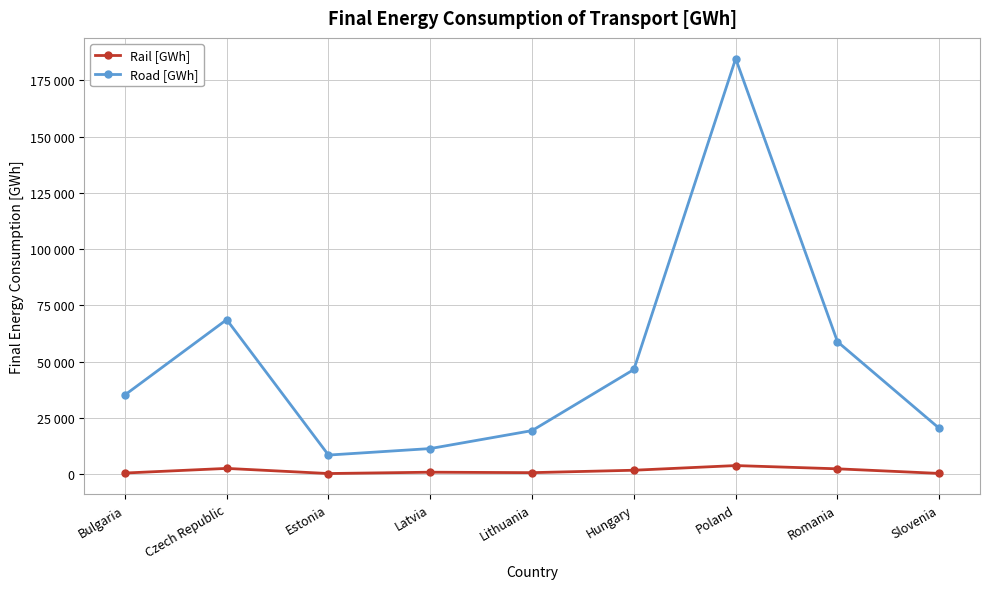

Does the chart have visible grid lines?

Yes